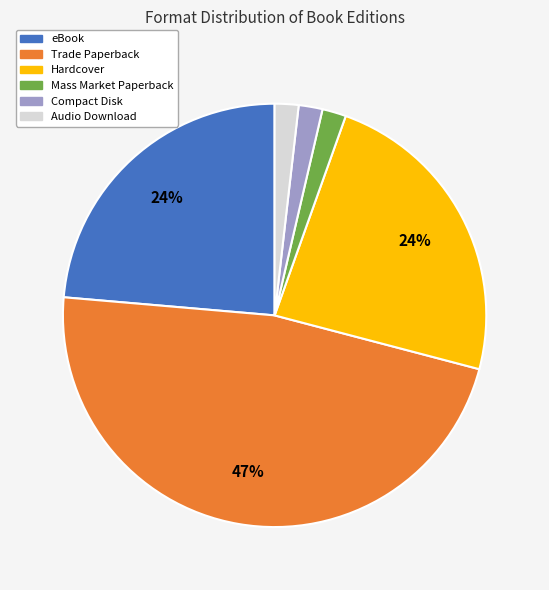

Between Mass Market Paperback and Trade Paperback, which is larger?

Trade Paperback